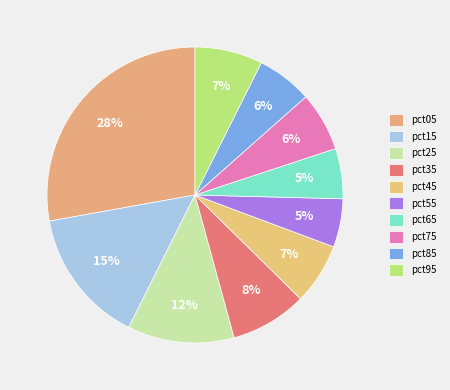

To the nearest percent, what percentage of the pie is pct85?

6%